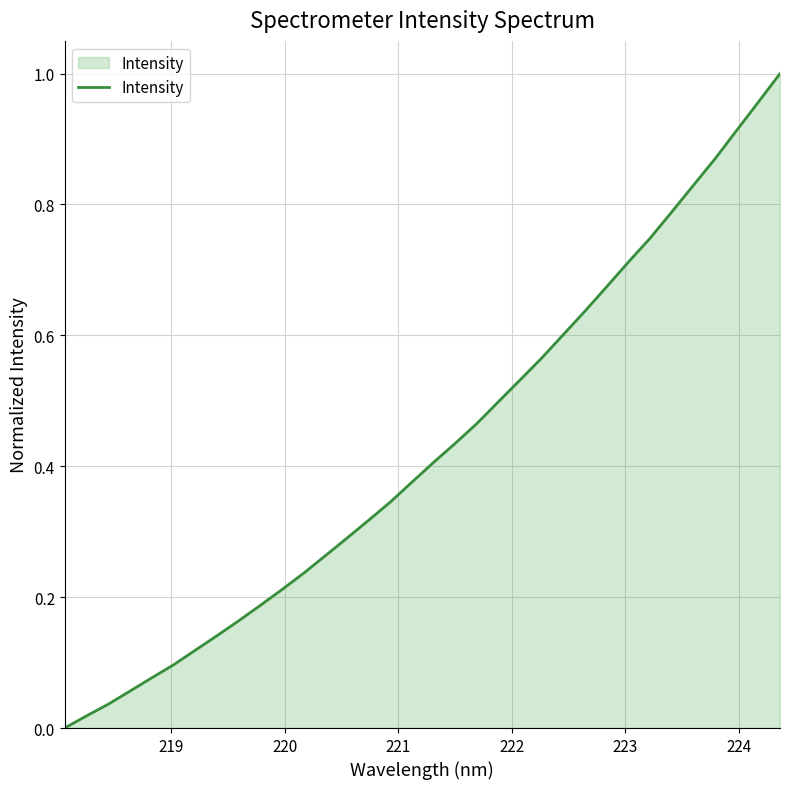

How many lines are shown in the chart?

1